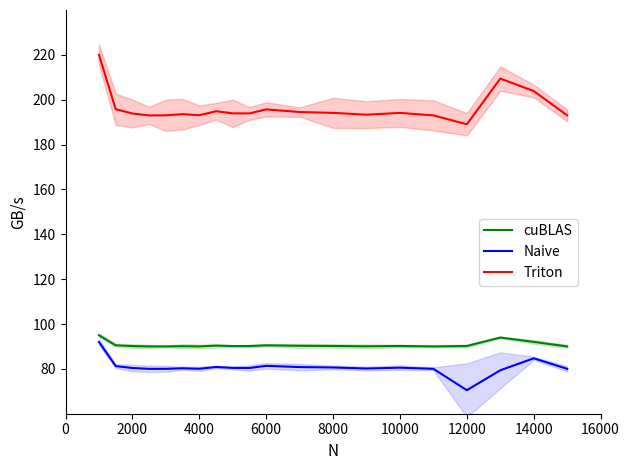

True or false: cuBLAS has more than 1 interior local peaks.

True